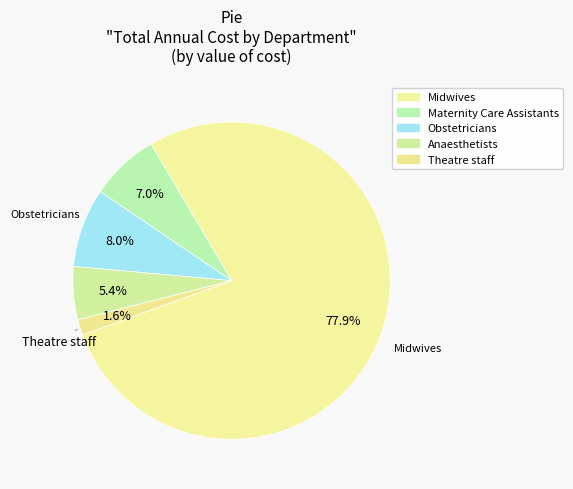

To the nearest percent, what is the difference between the Maternity Care Assistants and Midwives slice percentages?

71%